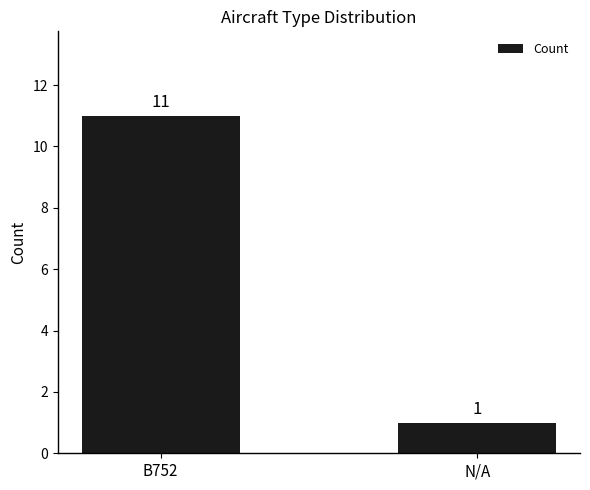

What position from the right is N/A?

1